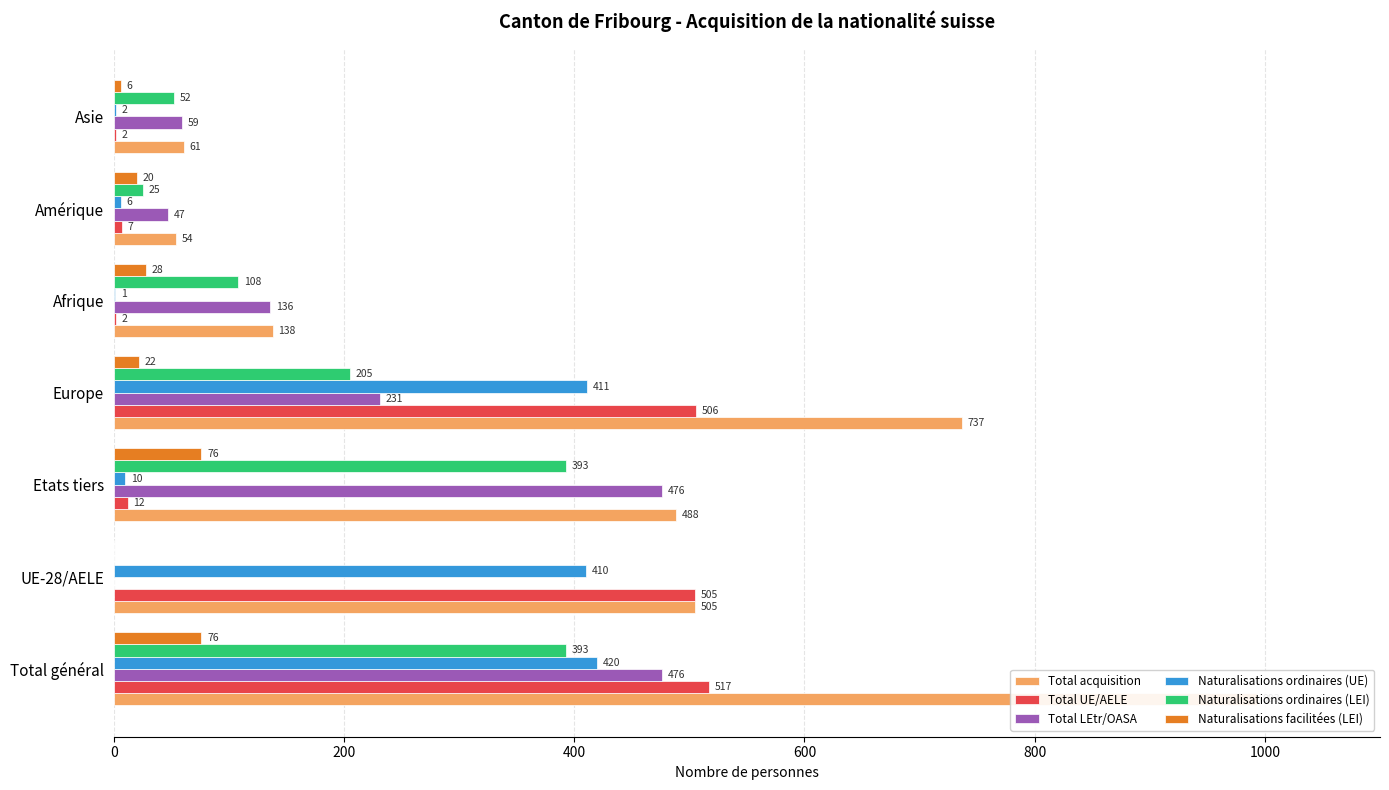

What is the difference between the second highest and second lowest values in the Naturalisations ordinaires (LEI) series?

368